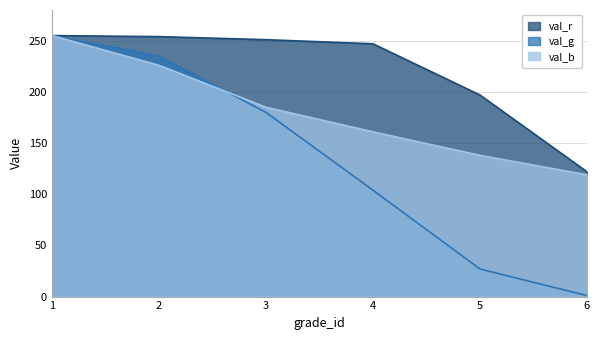

At which label does val_r reach its minimum?

6